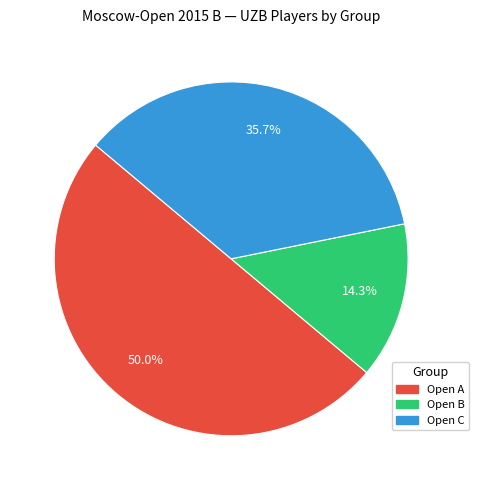

Is it true that Open B is 5% of the pie?

False